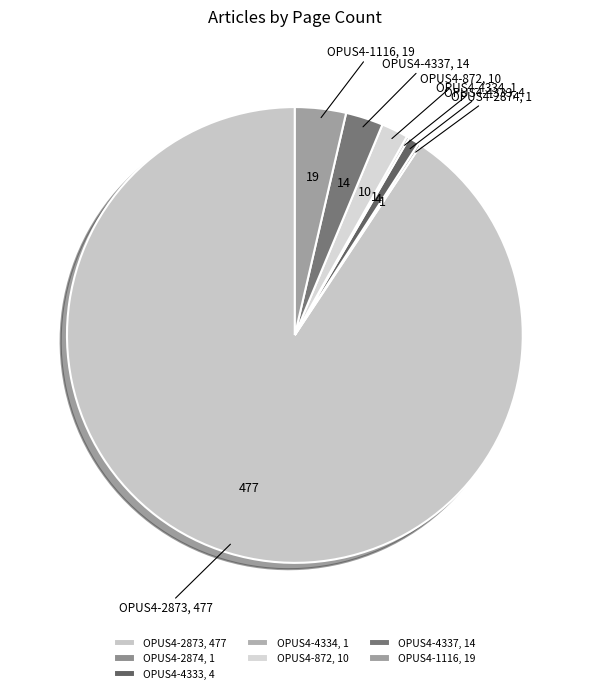

Does OPUS4-4333 account for over 50% of the chart?

No